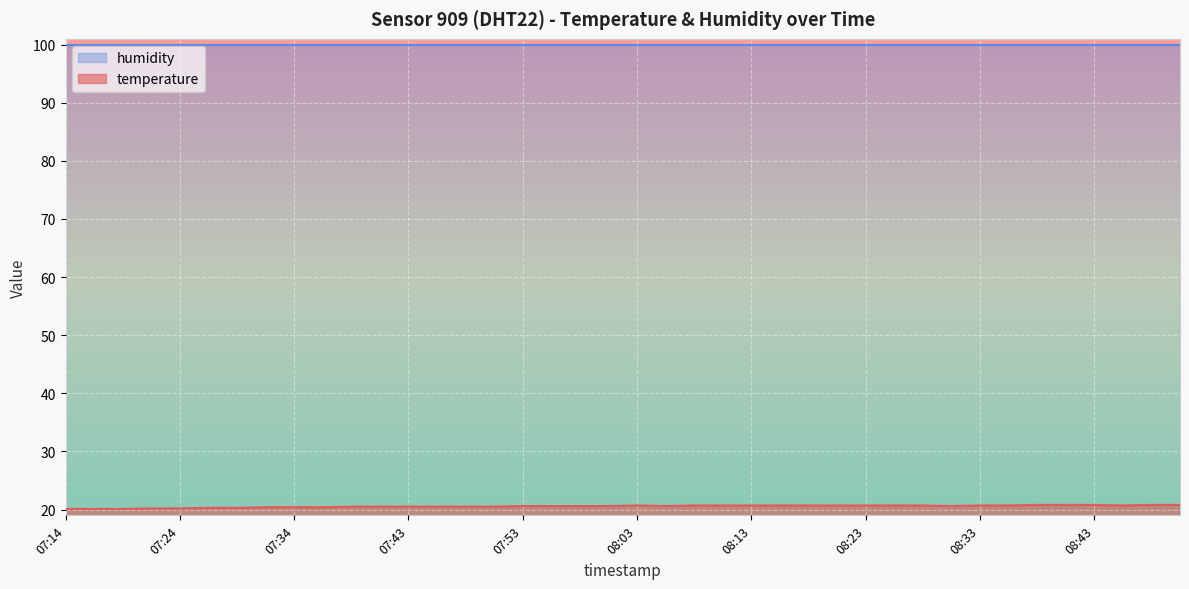

What is the maximum value shown in the chart?

99.9